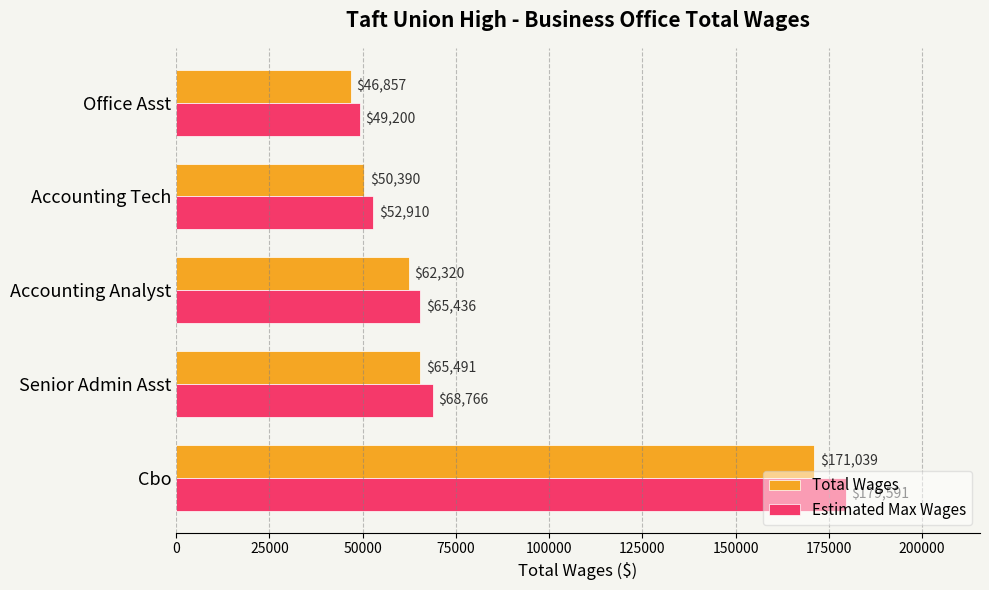

The value of Total Wages at Cbo is 171039.0. True or false?

True